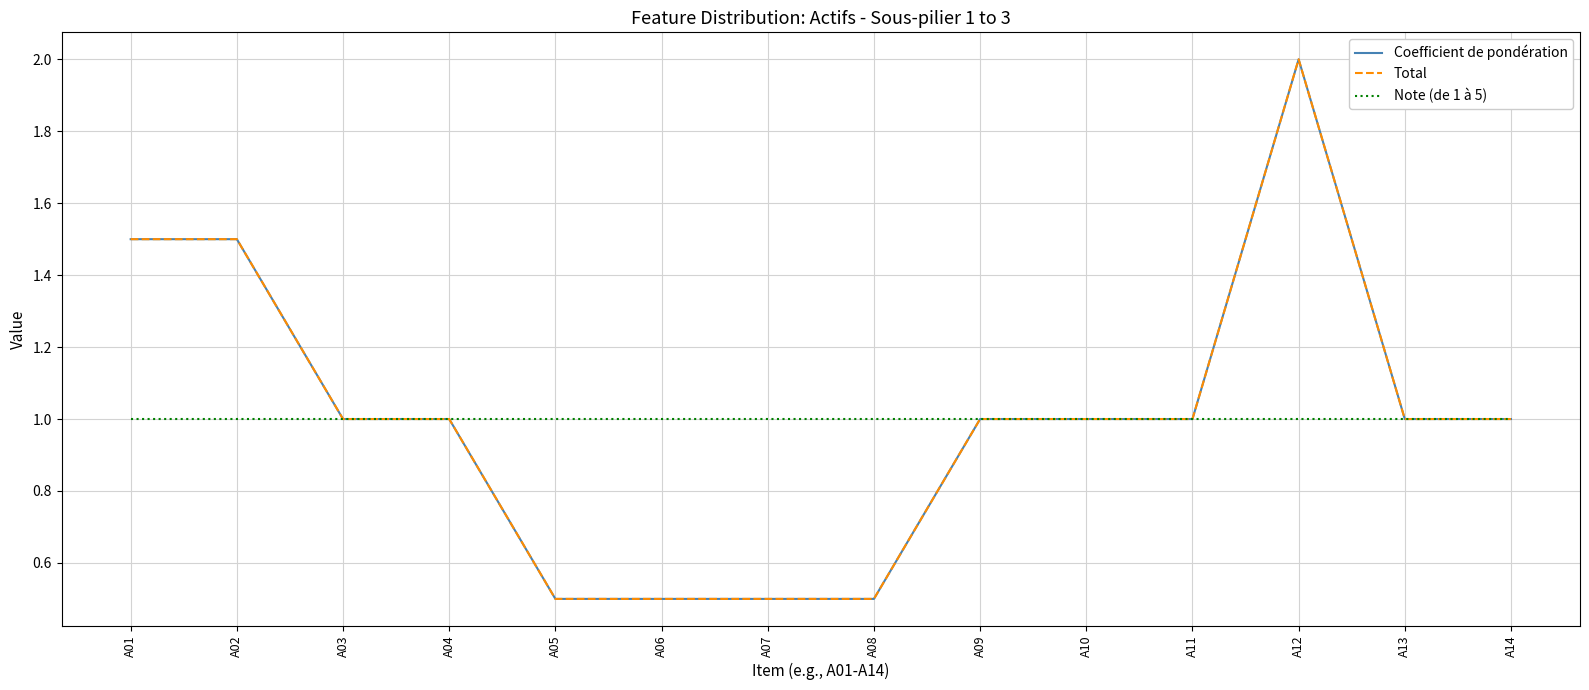

Does the chart have visible grid lines?

Yes